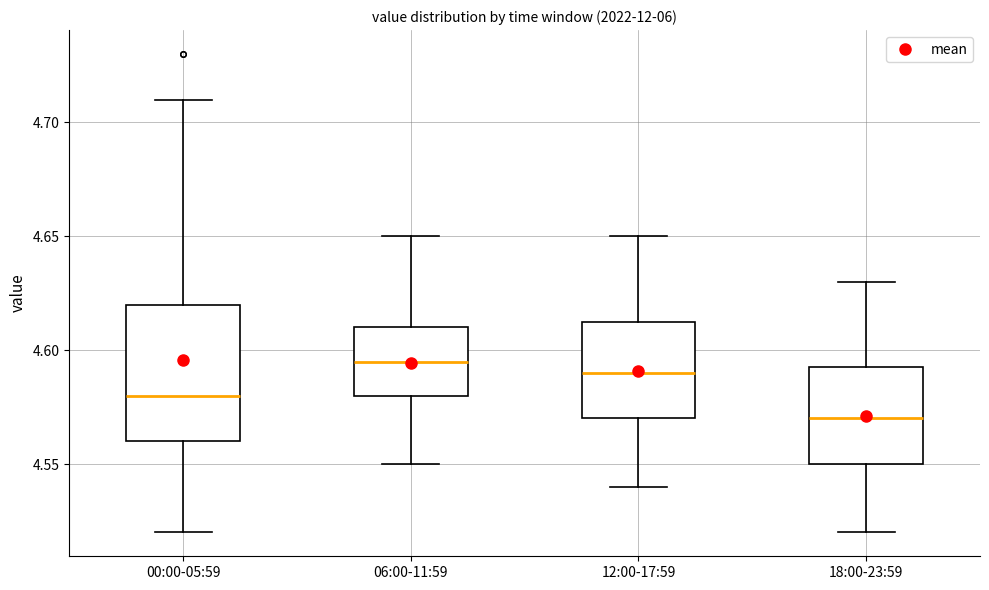

Reading left to right, transcribe this box plot: for each box, give where its median line is, the range the box spans, and where its two whiskers end, as read against the y-axis. The values are not printed on the chart, so give them approximately, as read against the axis.

00:00-05:59: median 4.580, box 4.560 to 4.620, whiskers 4.520 to 4.710
06:00-11:59: median 4.595, box 4.580 to 4.610, whiskers 4.550 to 4.650
12:00-17:59: median 4.590, box 4.570 to 4.615, whiskers 4.540 to 4.650
18:00-23:59: median 4.570, box 4.550 to 4.595, whiskers 4.520 to 4.630